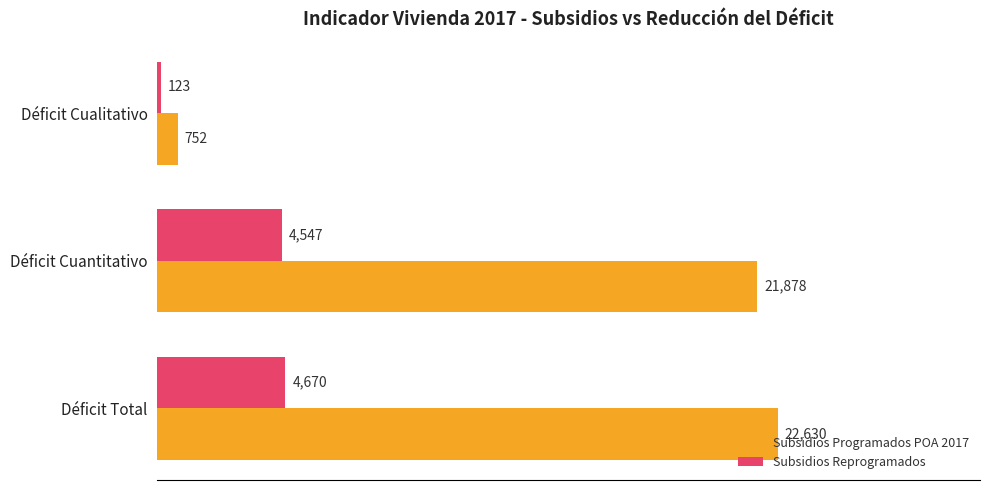

The Subsidios Programados POA 2017 series shows 752 at Déficit Cualitativo. True or false?

True